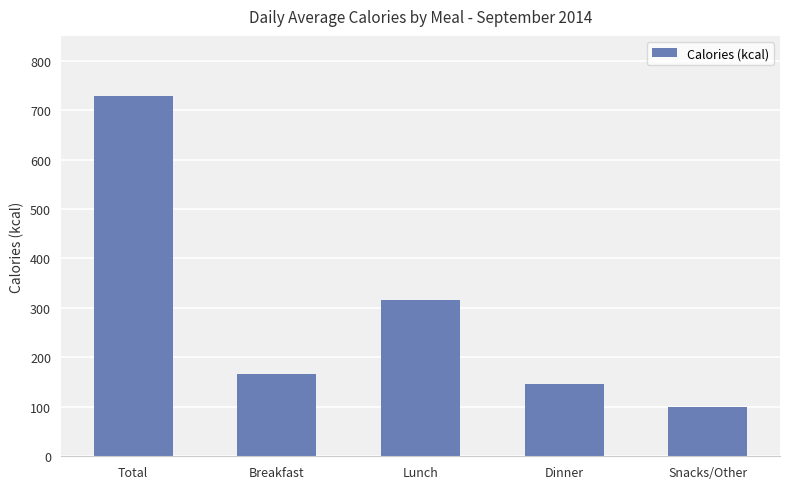

What is the sum of all values?

1458